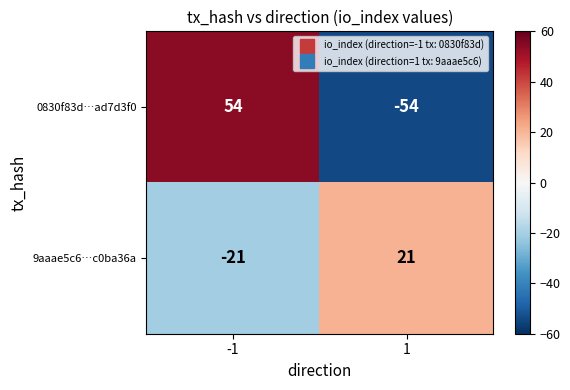

What is the difference between the highest and lowest values at 1?

75